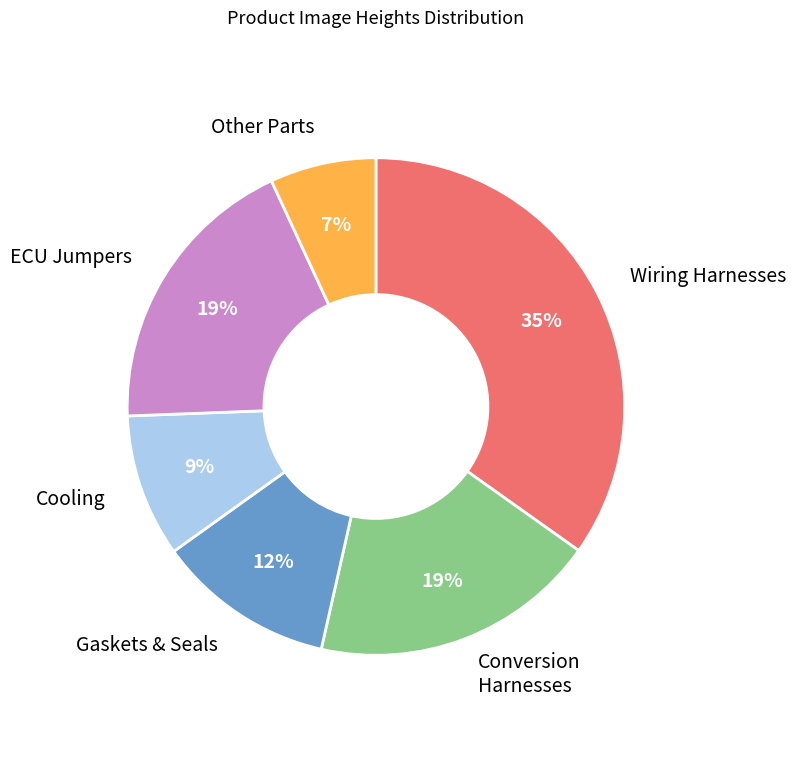

How many segments does this pie chart have?

6